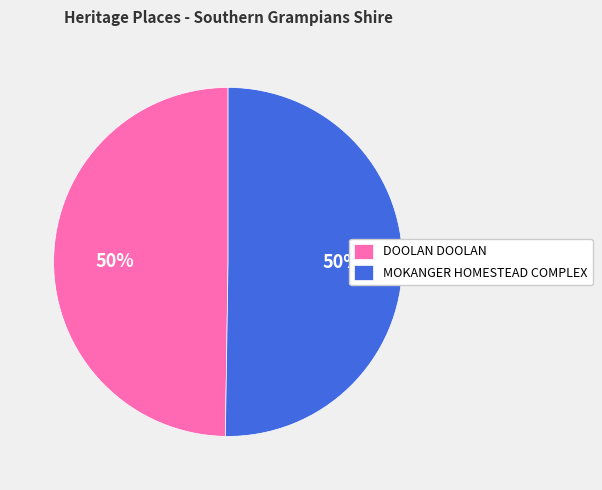

Is it true that MOKANGER HOMESTEAD COMPLEX is 36% of the pie?

False